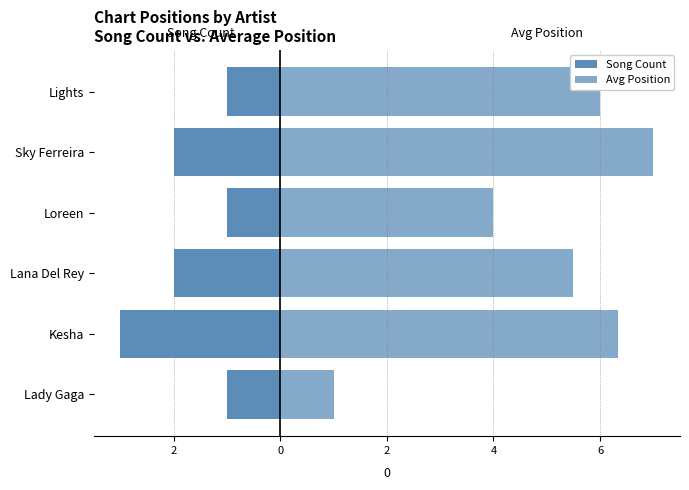

What is the highest value of the Song Count series?

-1.0